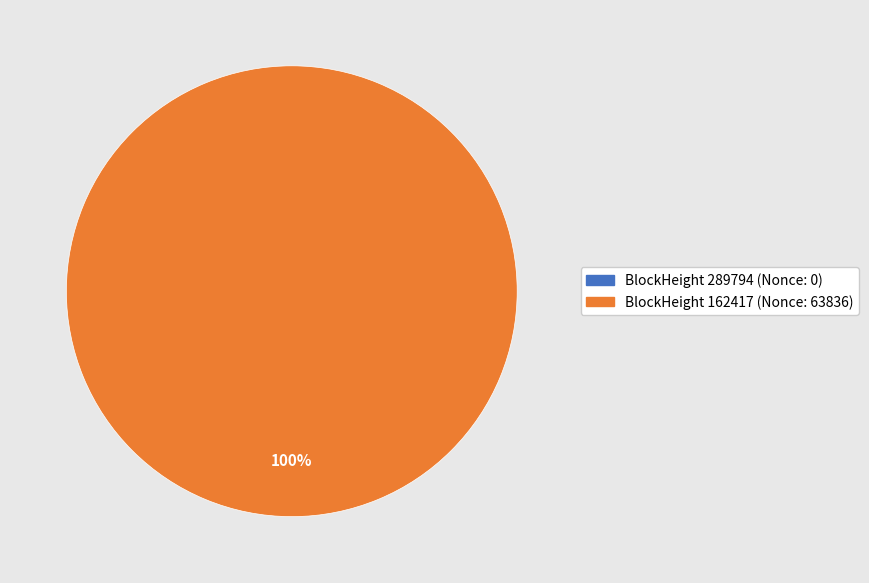

Does 289794 account for over 50% of the chart?

No